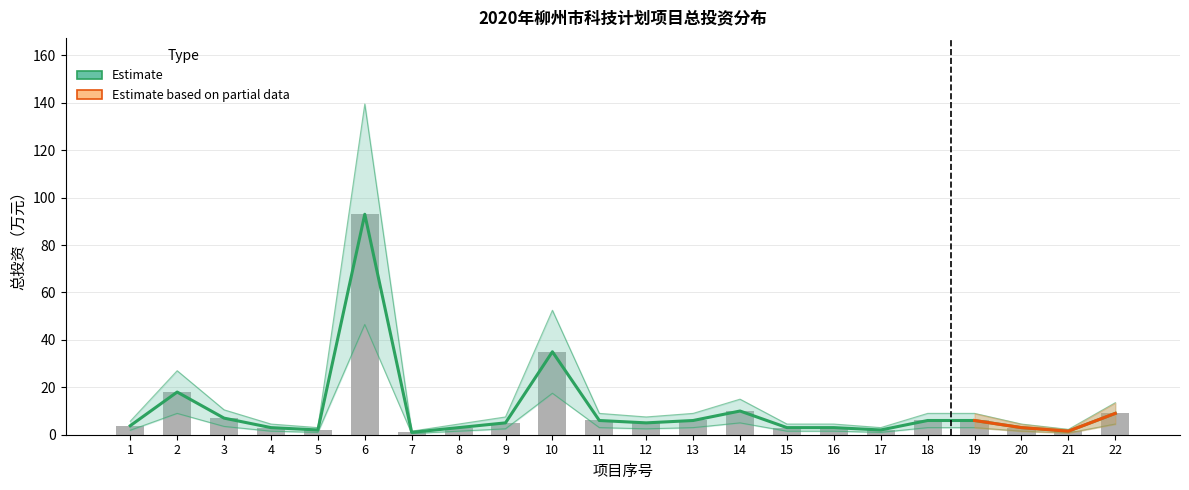

Which label corresponds to the smallest value in the chart?

7